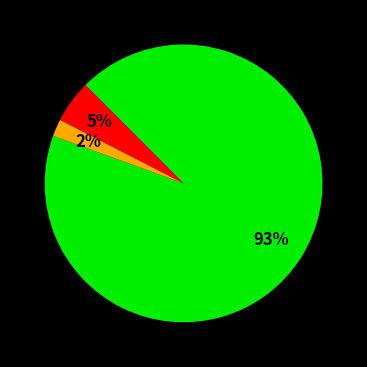

Is there a majority slice in this chart?

Yes